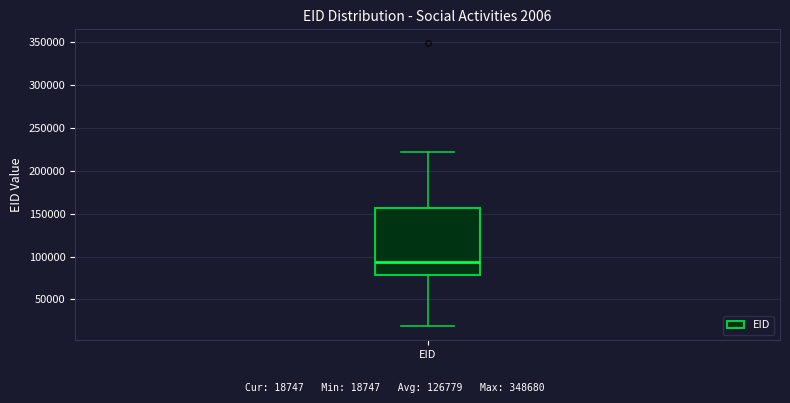

Where does the upper whisker of the box for EID end on the y-axis? The values are not printed on the chart, so give them approximately, as read against the axis.

220000